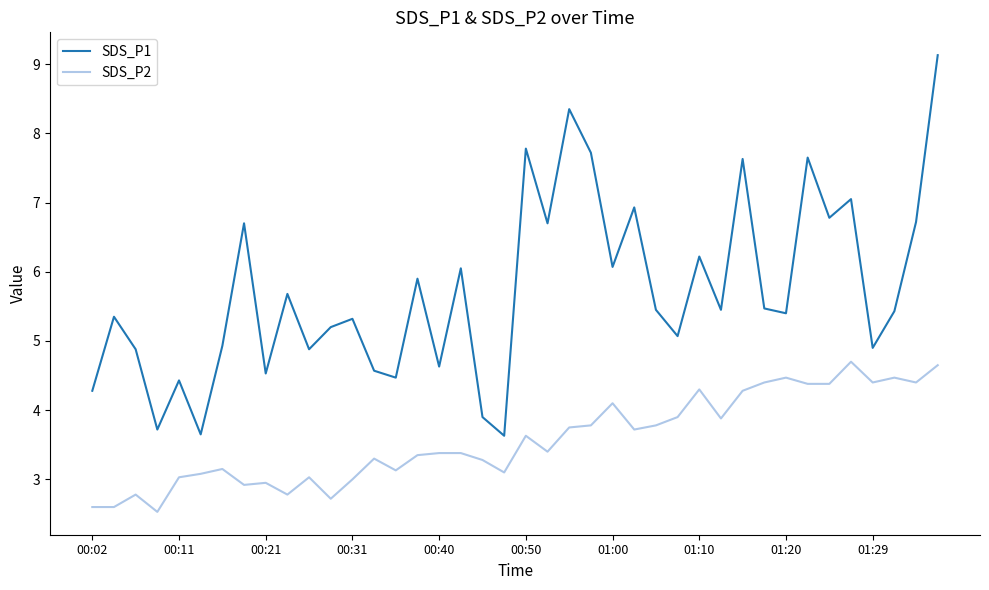

Which series has the largest total across all categories?

SDS_P1